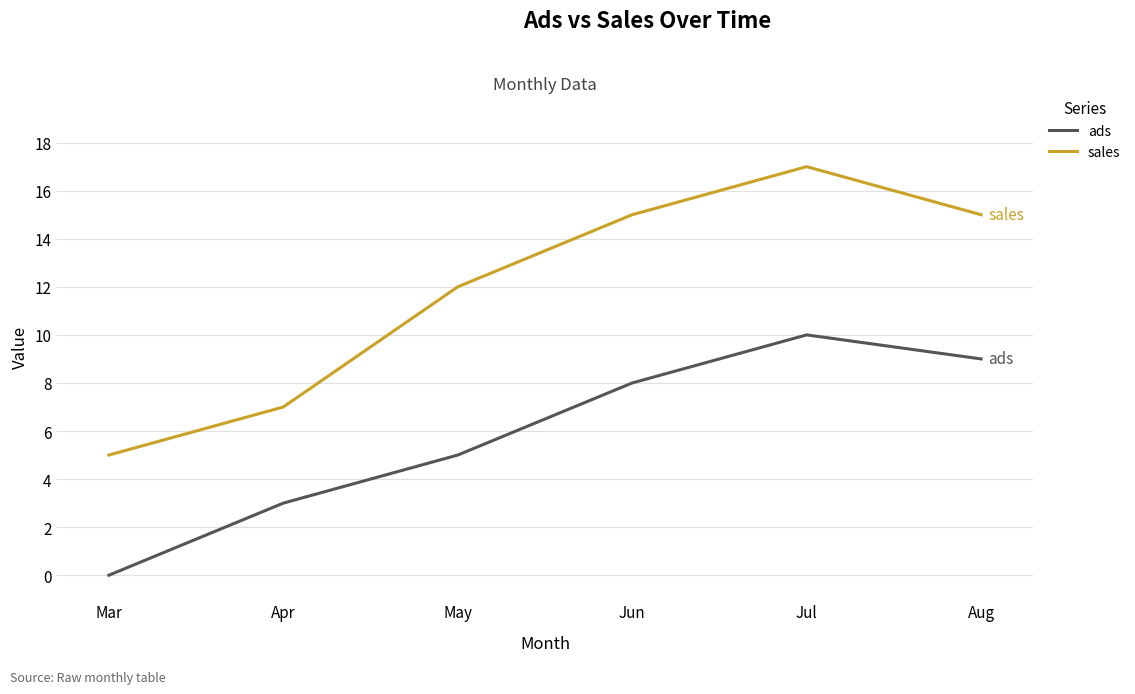

What is the difference between the maximum and minimum values in the ads series?

10